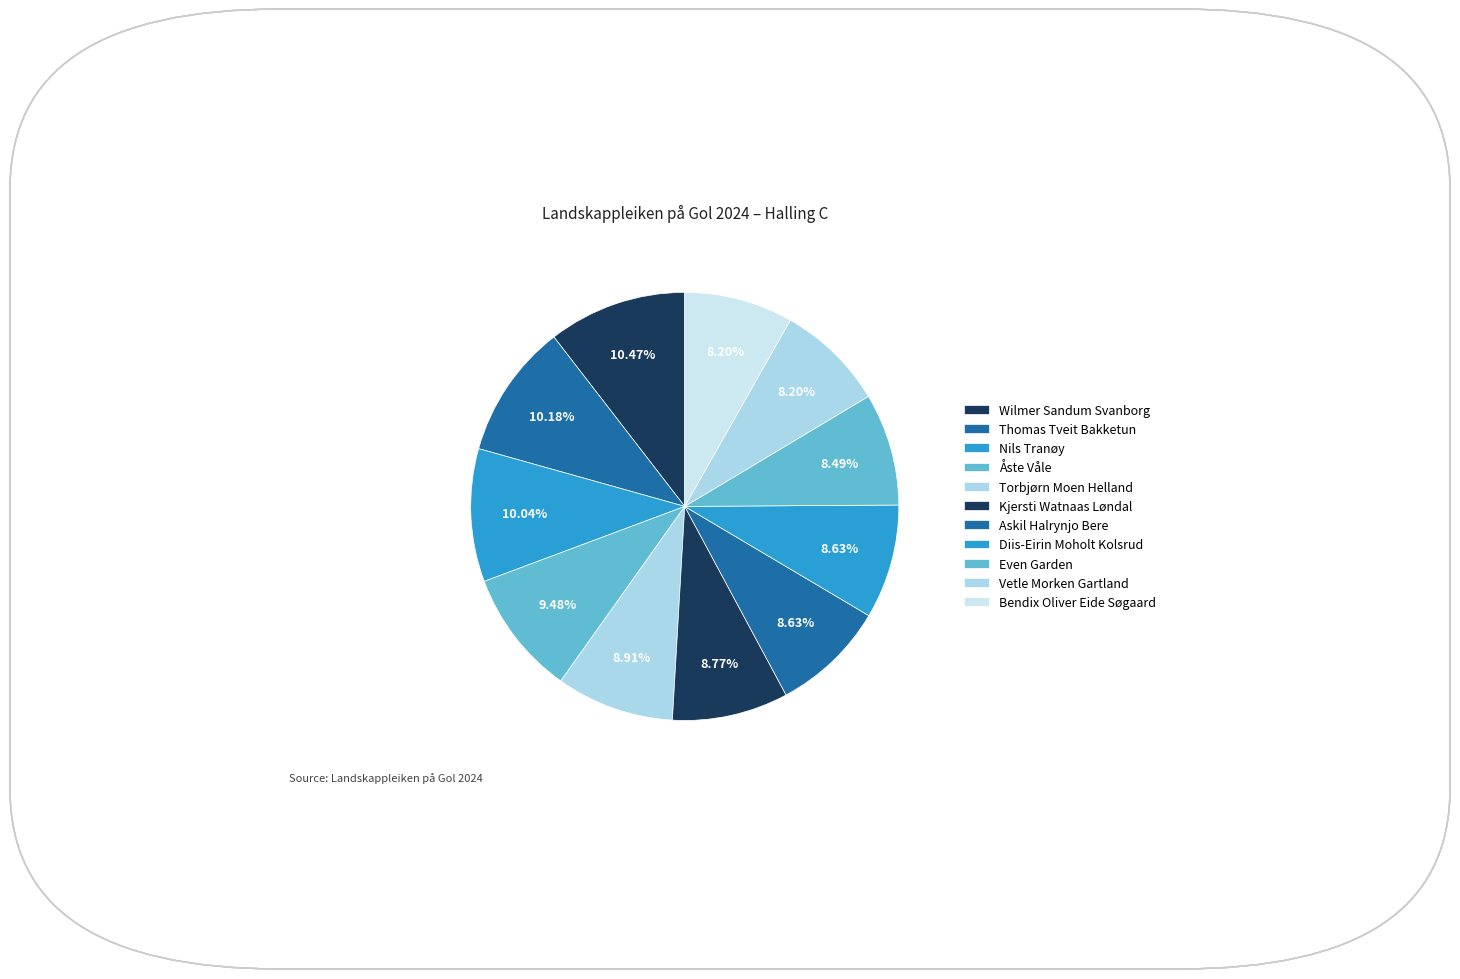

Count the number of slices in the pie.

11